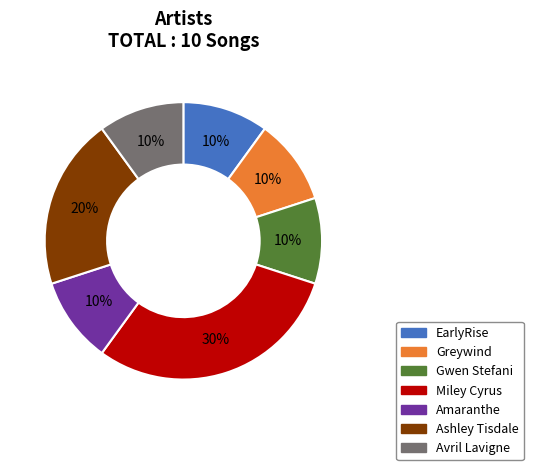

The EarlyRise slice represents 2% of the pie. True or false?

False